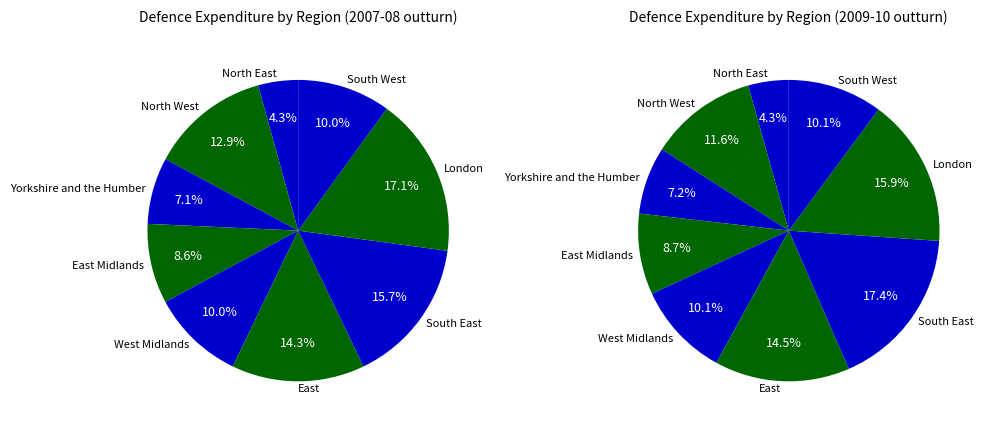

To the nearest percent, what is the difference between the East Midlands and Yorkshire and the Humber slice percentages?

1%